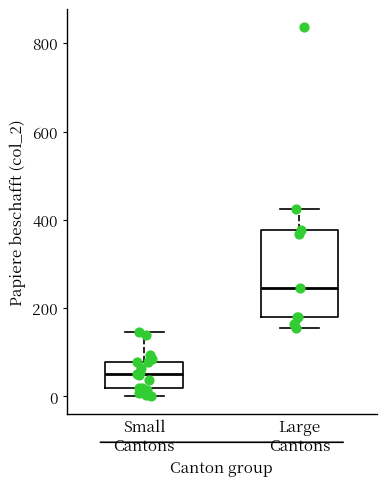

Where does the upper whisker of the box for Small Cantons end on the y-axis? The values are not printed on the chart, so give them approximately, as read against the axis.

140